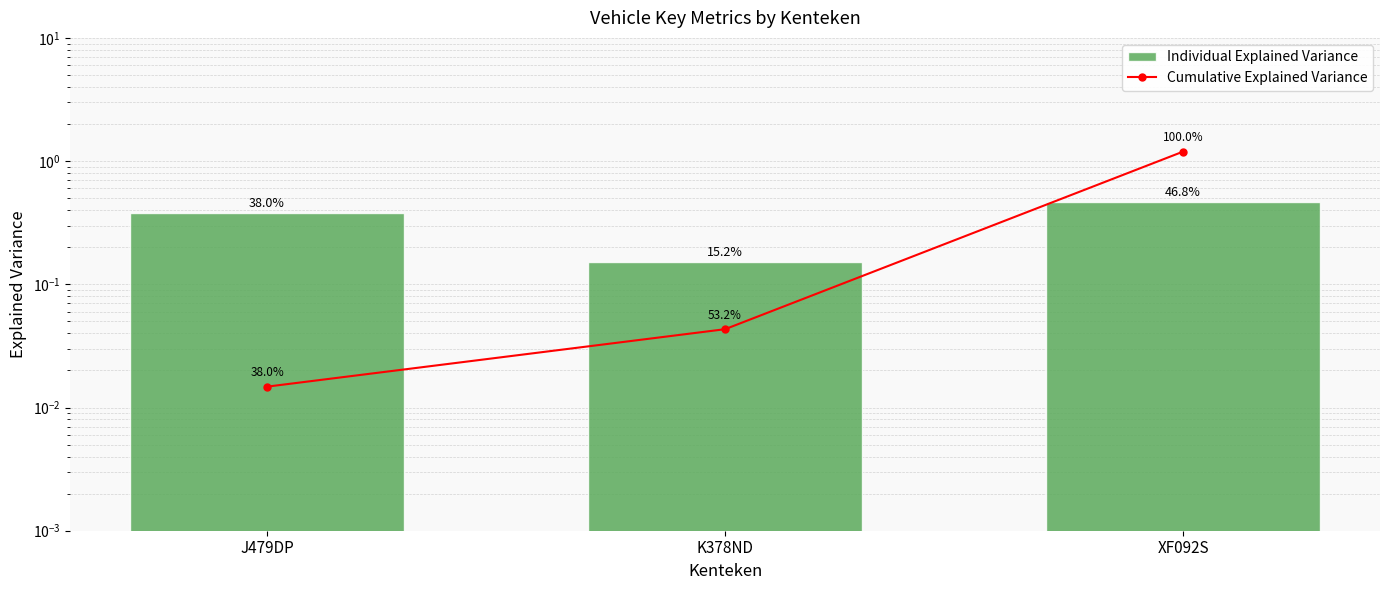

Rank the categories by Individual Explained Variance value from lowest to highest.

K378ND, J479DP, XF092S